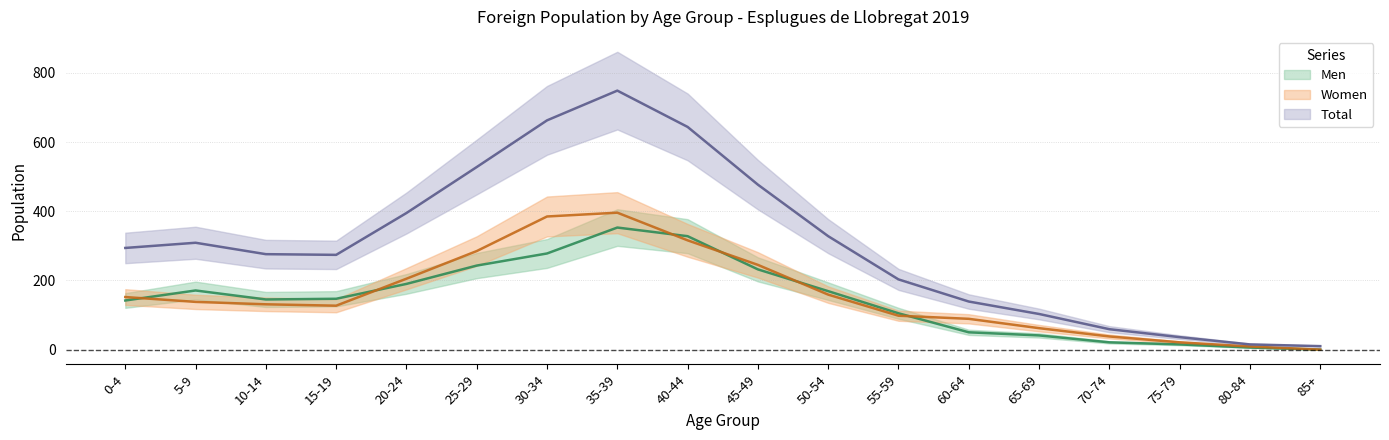

Does the chart have visible grid lines?

Yes